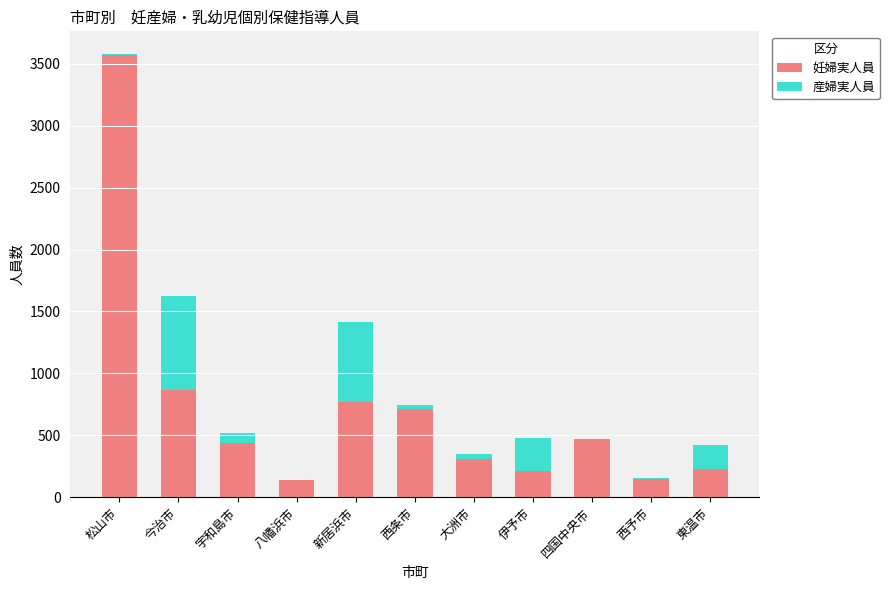

Where is 妊婦実人員 nearest to the value 1852?

今治市